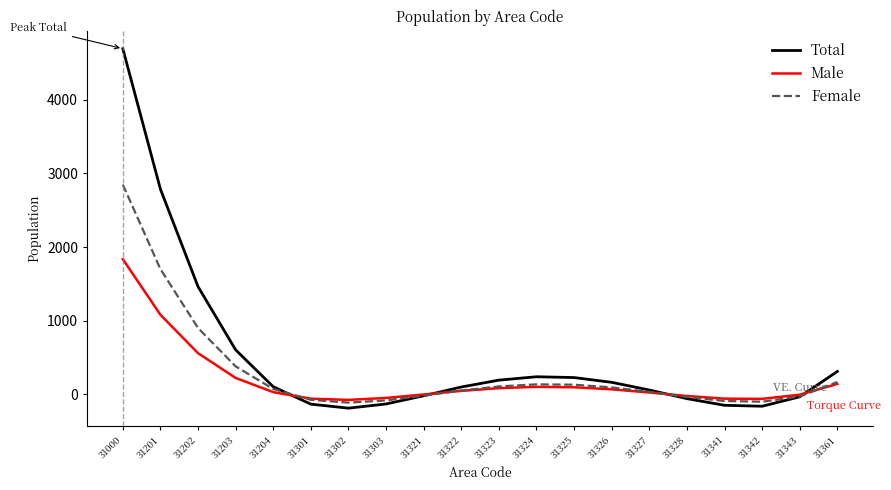

At which label is Total closest to 2251?

31201